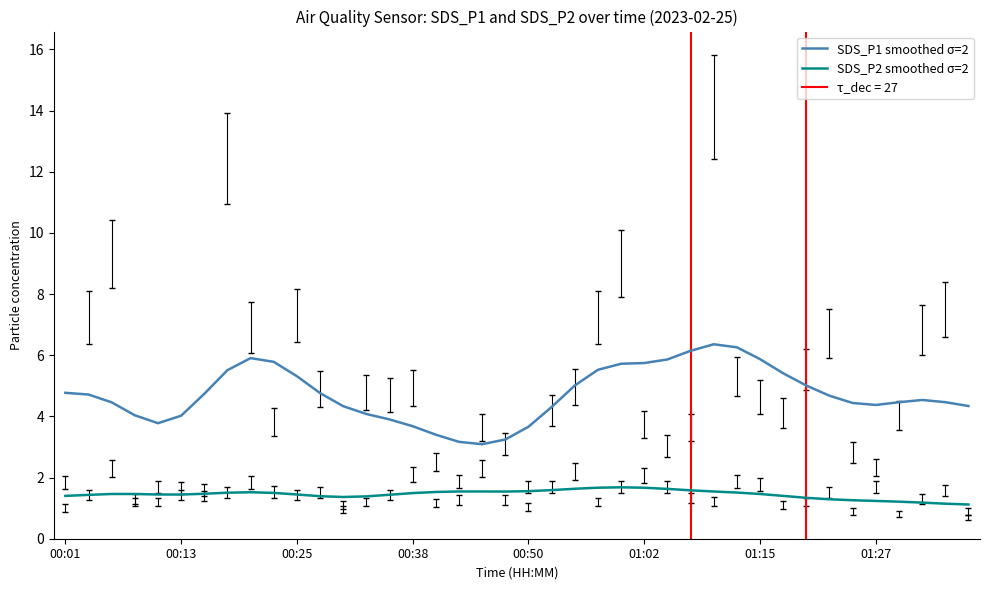

What is the maximum value for SDS_P2 smoothed σ=2?

1.7